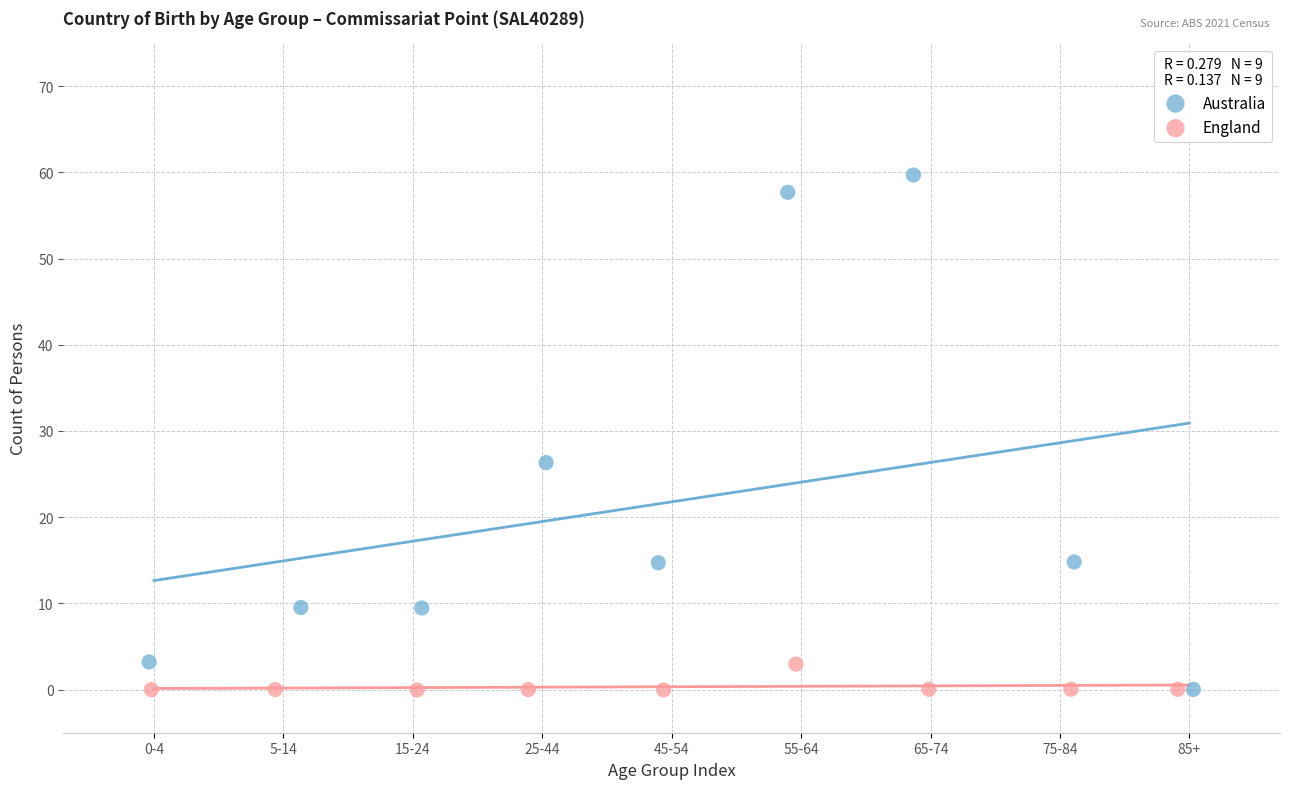

Which series has the widest spread of Y values?

Australia